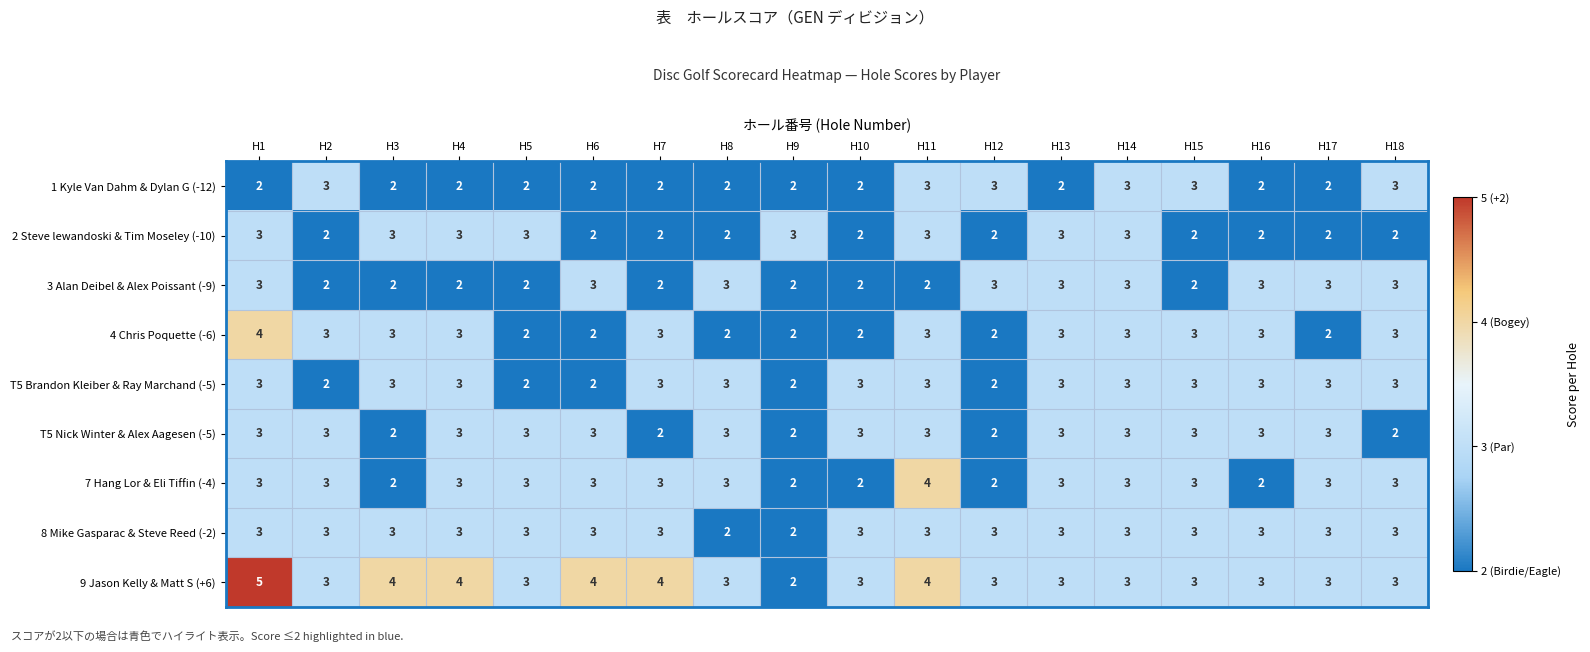

Which series has the largest total across all categories?

9 Jason Kelly & Matt S (+6)